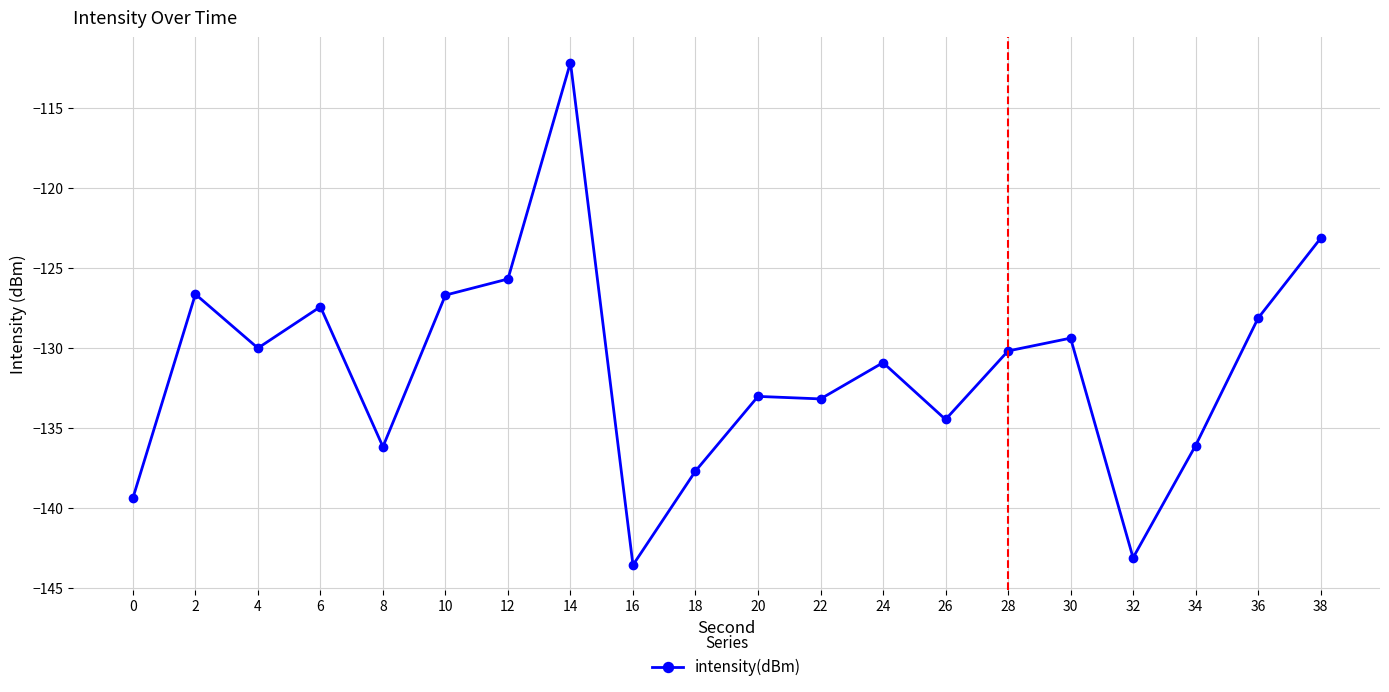

What is the minimum value shown in the chart?

-143.6